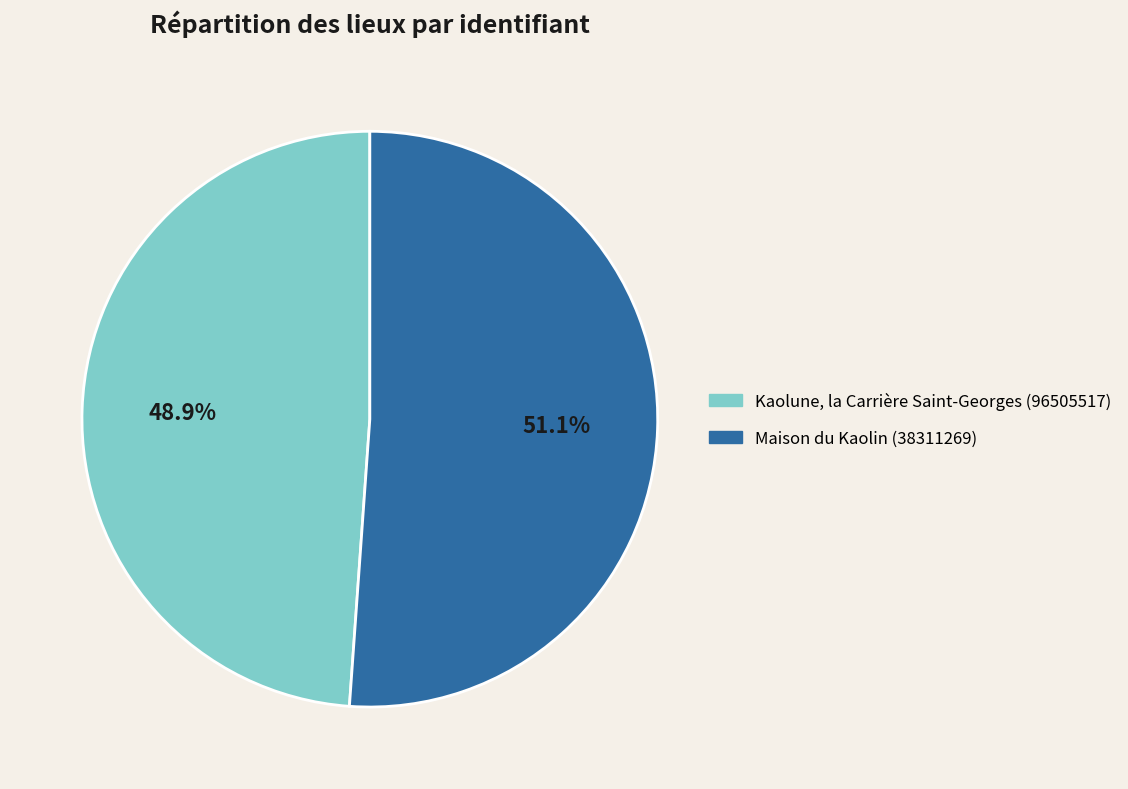

The Kaolune, la Carrière Saint-Georges (96505517) slice represents 49% of the pie. True or false?

True